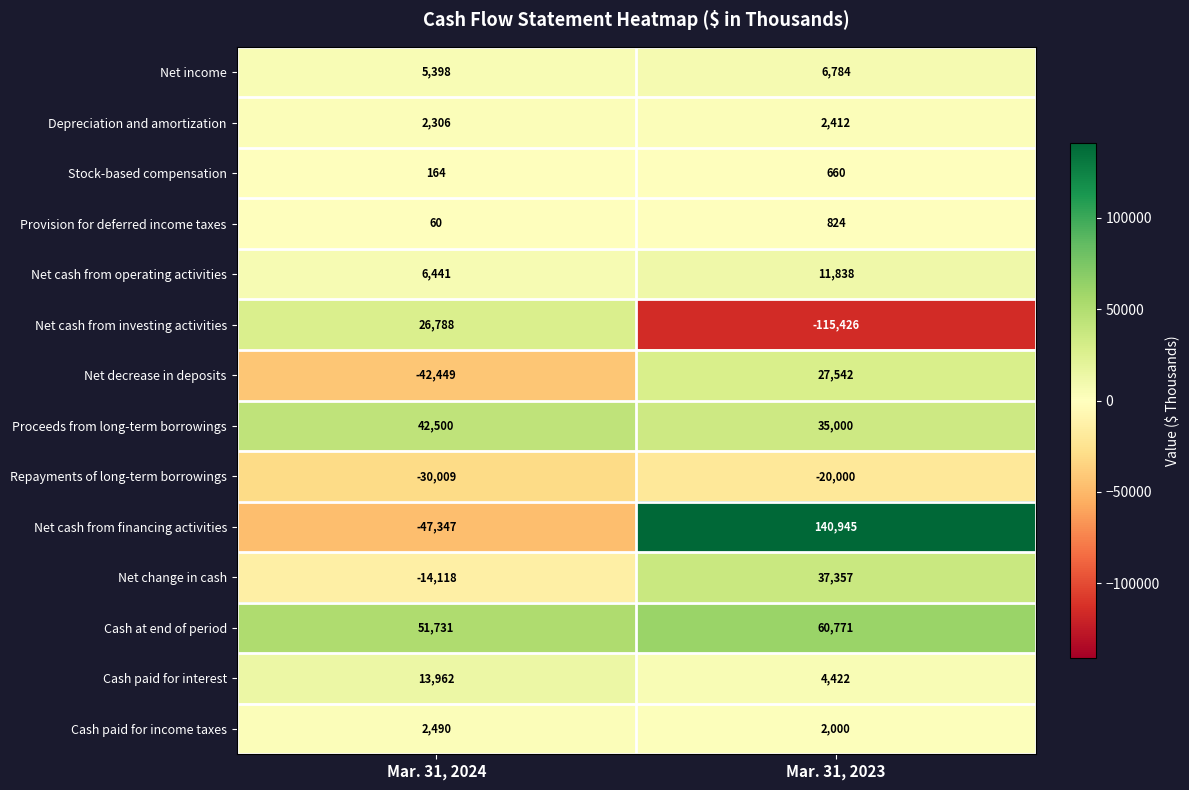

Which series has the largest total across all categories?

Cash at end of period